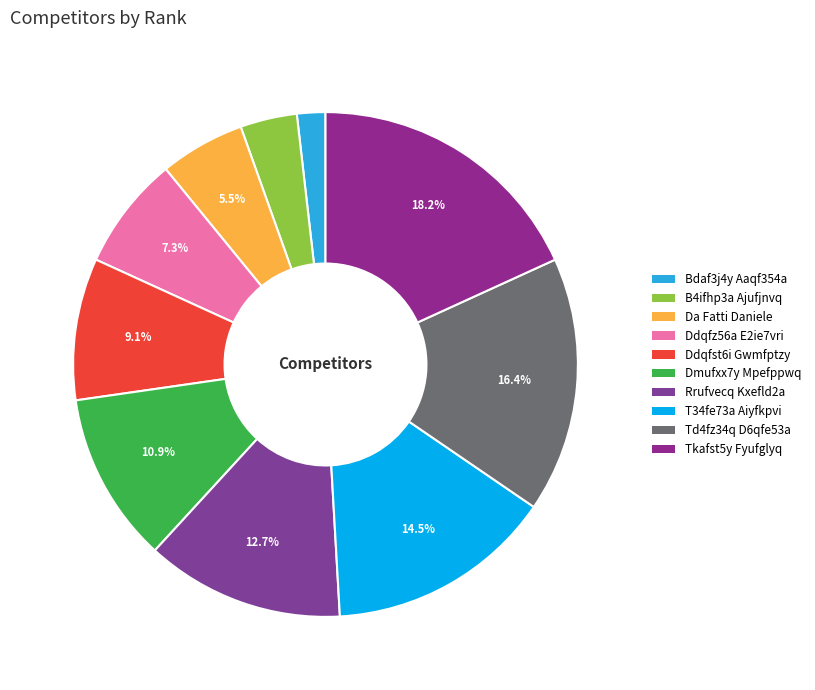

What percentage is the Td4fz34q D6qfe53a slice, to the nearest percent?

16%